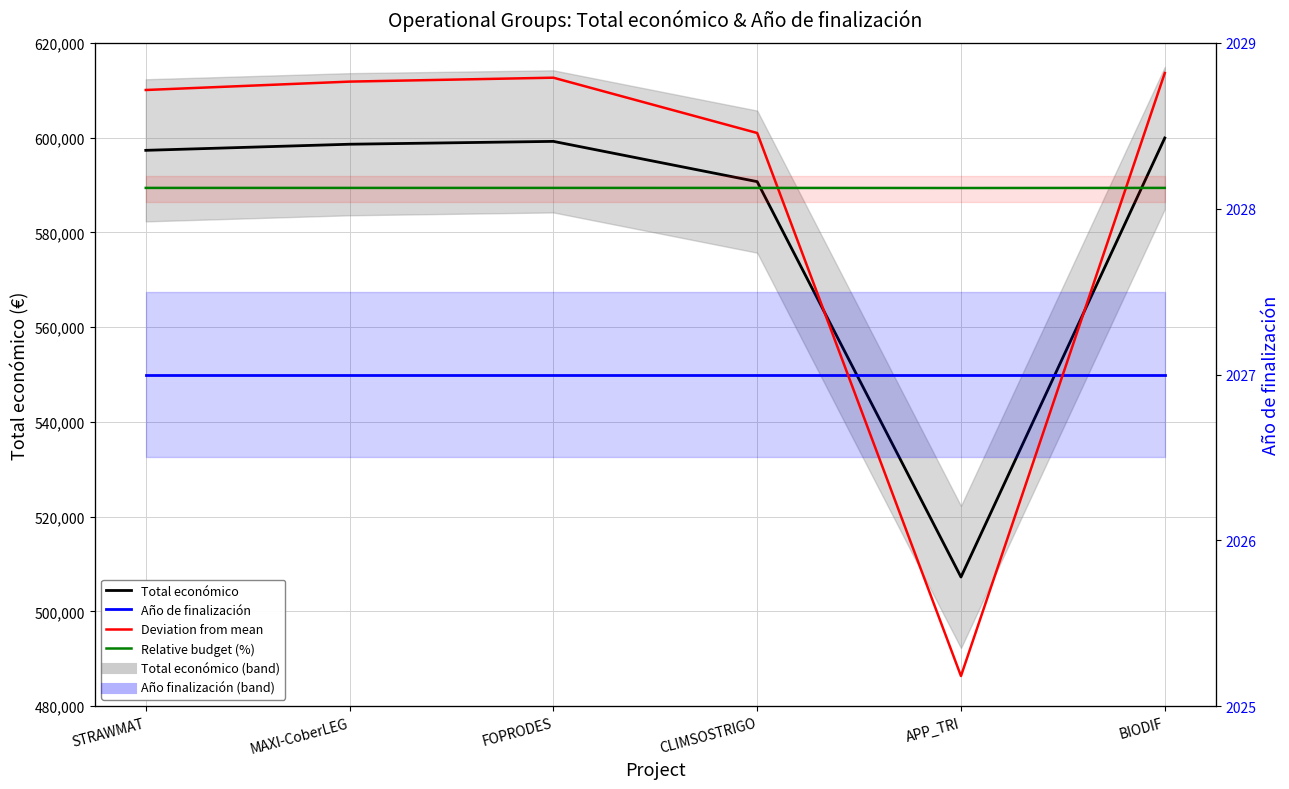

True or false: Total económico has a value of 599927.0 at BIODIF.

True